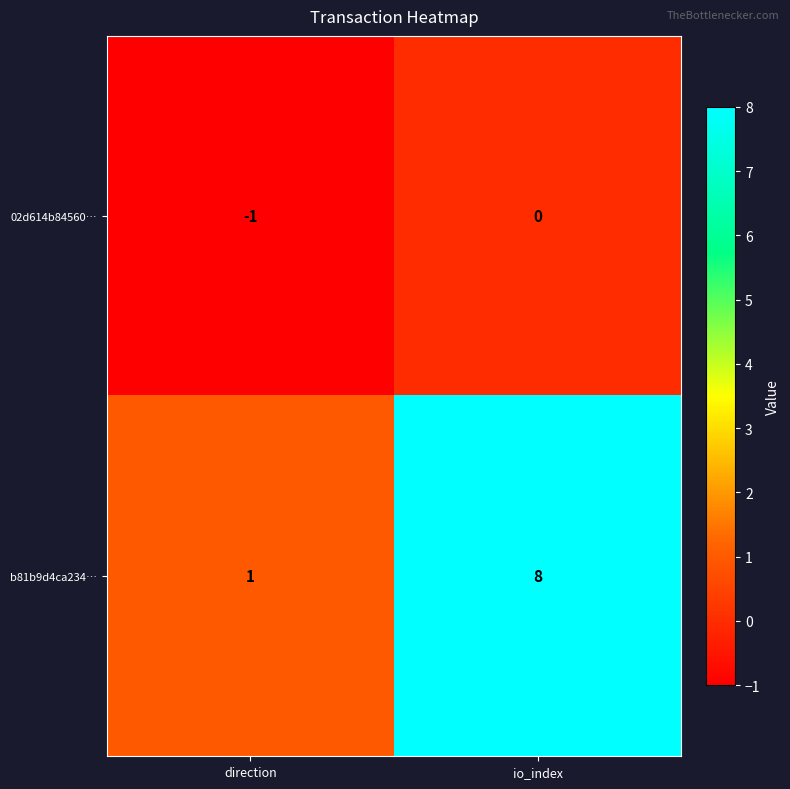

What is the difference between the b81b9d4ca234… values at io_index and direction?

7